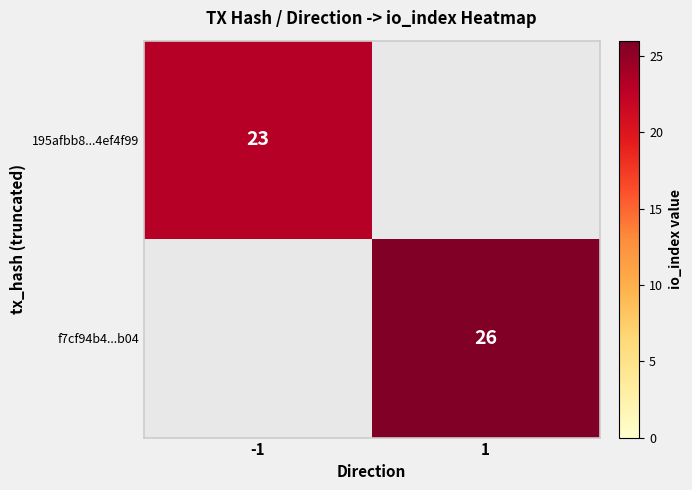

At which category does the chart reach its peak across all series?

1